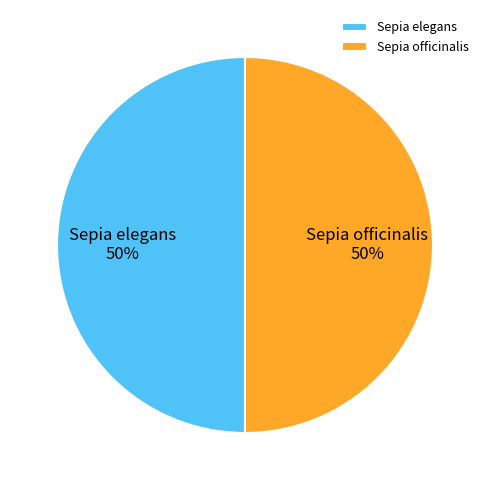

To the nearest percent, what portion does Sepia officinalis represent?

50%